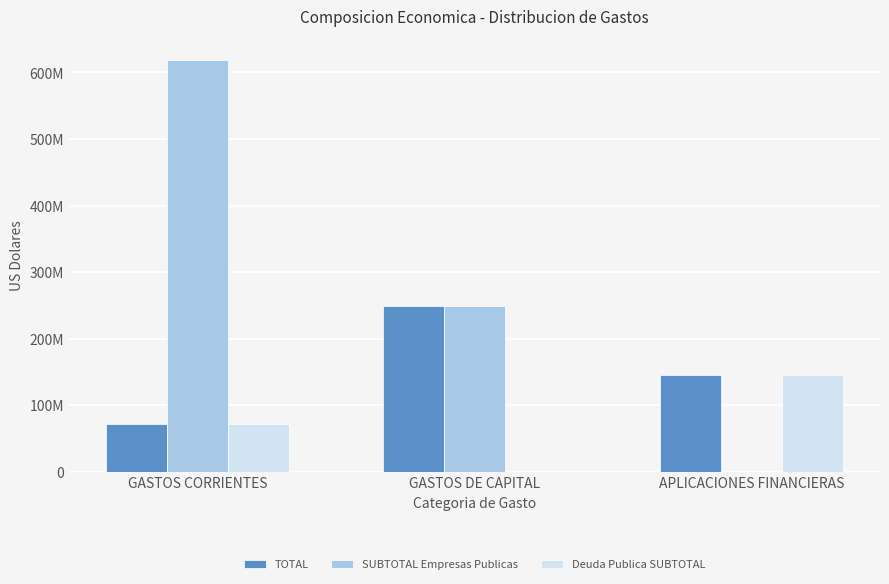

Which series has the largest total across all categories?

SUBTOTAL Empresas Publicas